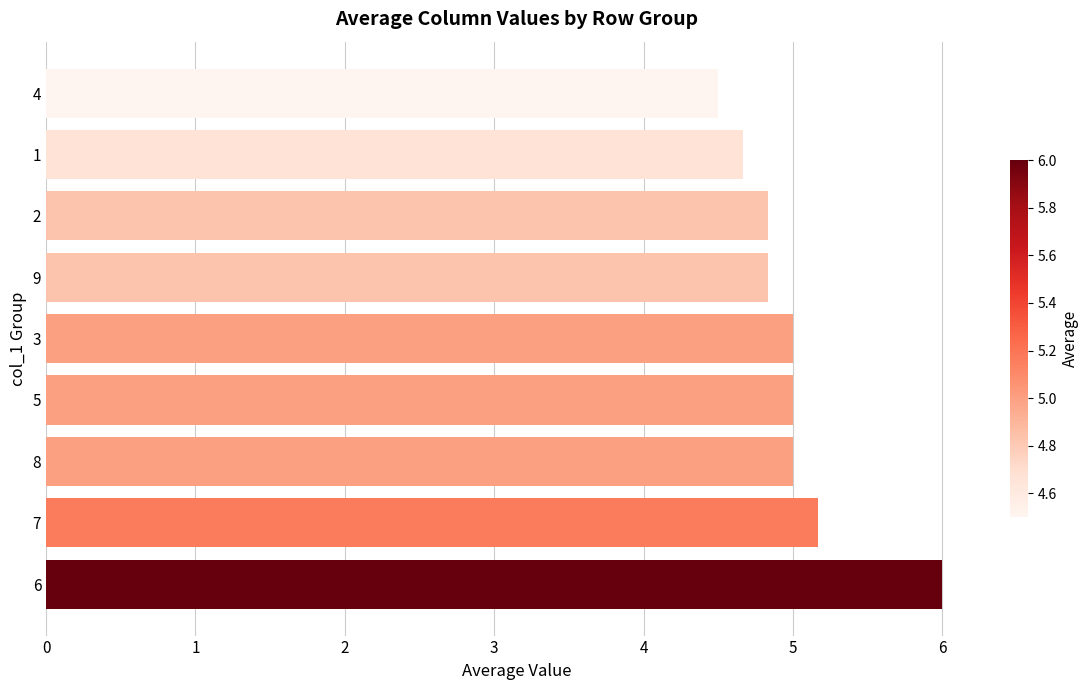

How many series are shown in this chart?

1